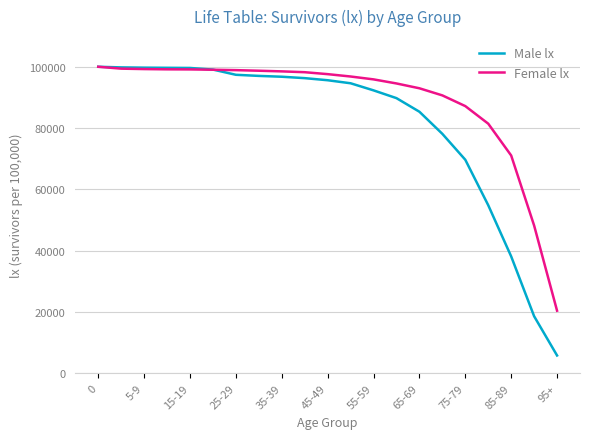

Which series has the largest total across all categories?

Female lx